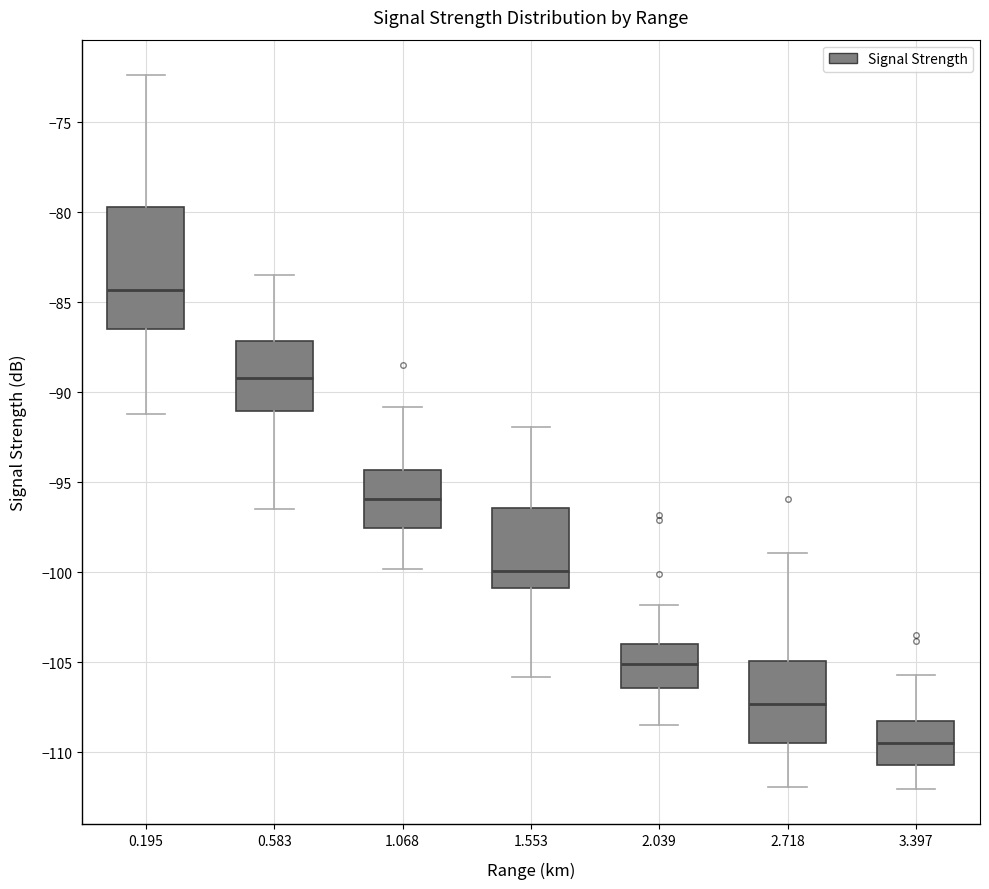

Reading left to right, transcribe this box plot: for each box, give where its median line is, the range the box spans, and where its two whiskers end, as read against the y-axis. The values are not printed on the chart, so give them approximately, as read against the axis.

0.195: median -84.5, box -86.5 to -79.5, whiskers -91.0 to -72.5
0.583: median -89.0, box -91.0 to -87.0, whiskers -96.5 to -83.5
1.068: median -96.0, box -97.5 to -94.5, whiskers -100.0 to -91.0
1.553: median -100.0, box -101.0 to -96.5, whiskers -106.0 to -92.0
2.039: median -105.0, box -106.5 to -104.0, whiskers -108.5 to -102.0
2.718: median -107.5, box -109.5 to -105.0, whiskers -112.0 to -99.0
3.397: median -109.5, box -110.5 to -108.0, whiskers -112.0 to -105.5